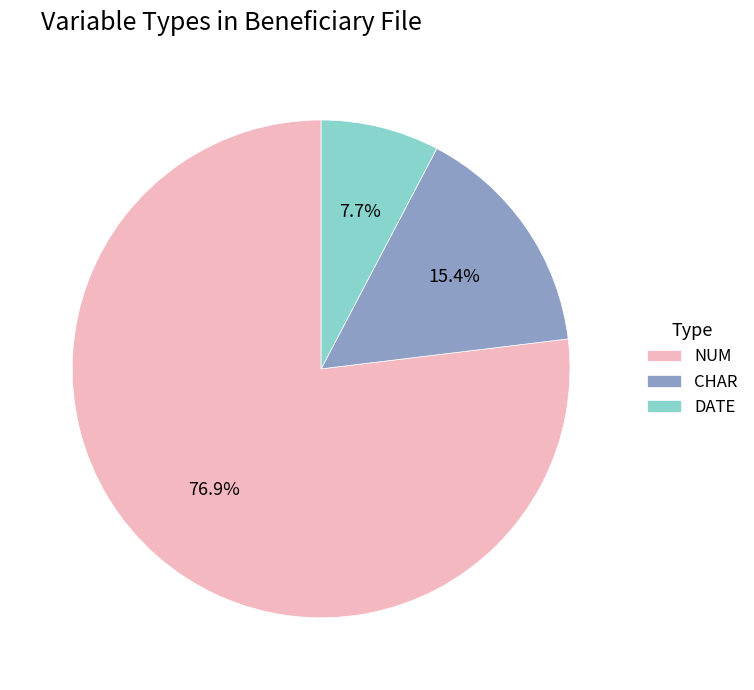

How many segments does this pie chart have?

3